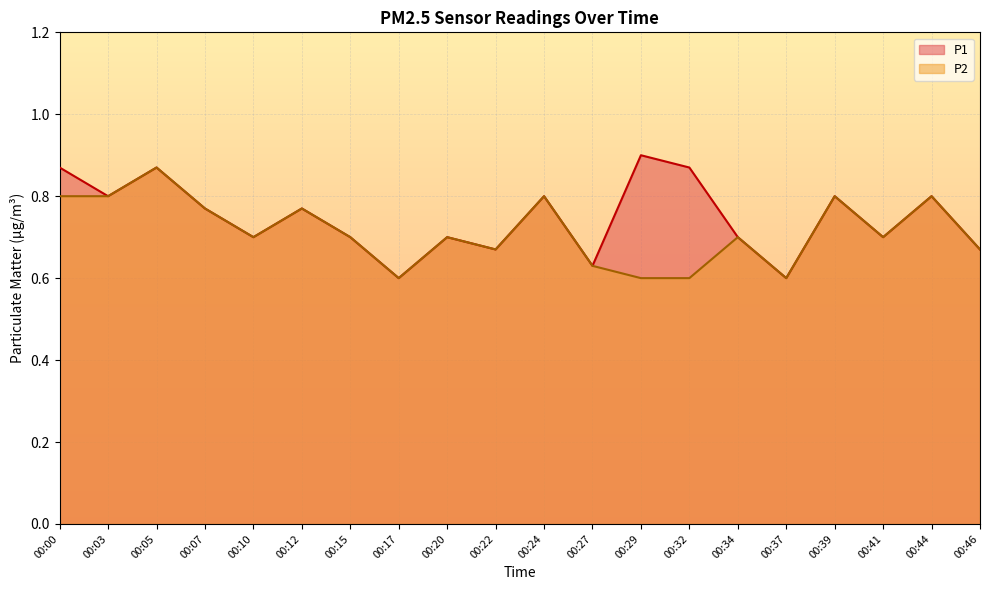

True or false: P2 has a value of 0.8 at 00:12.

True